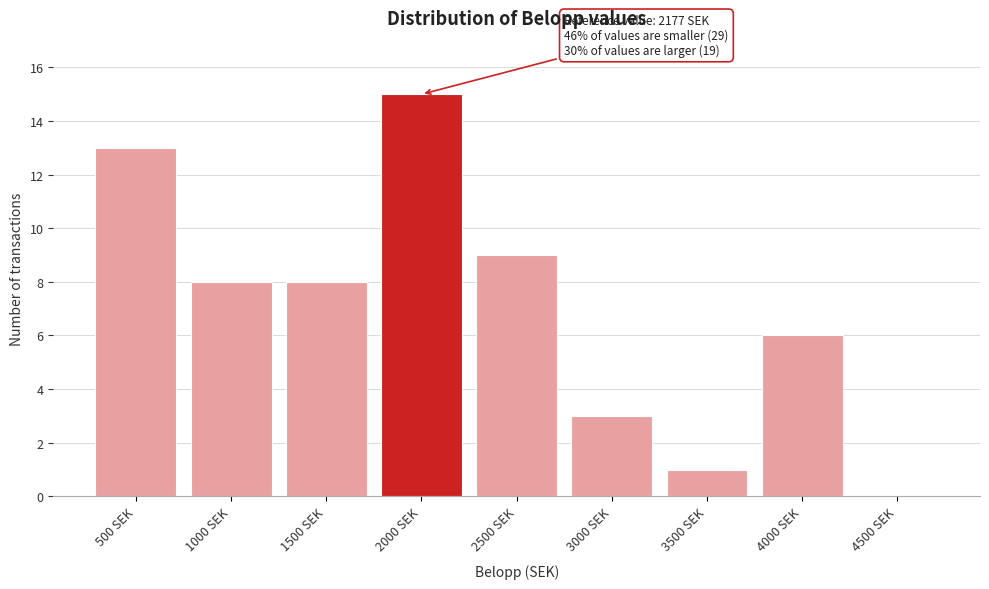

Reading left to right, list all the values displayed in this chart.

500 SEK=13	1000 SEK=8	1500 SEK=8	2000 SEK=15	2500 SEK=9	3000 SEK=3	3500 SEK=1	4000 SEK=6	4500 SEK=0